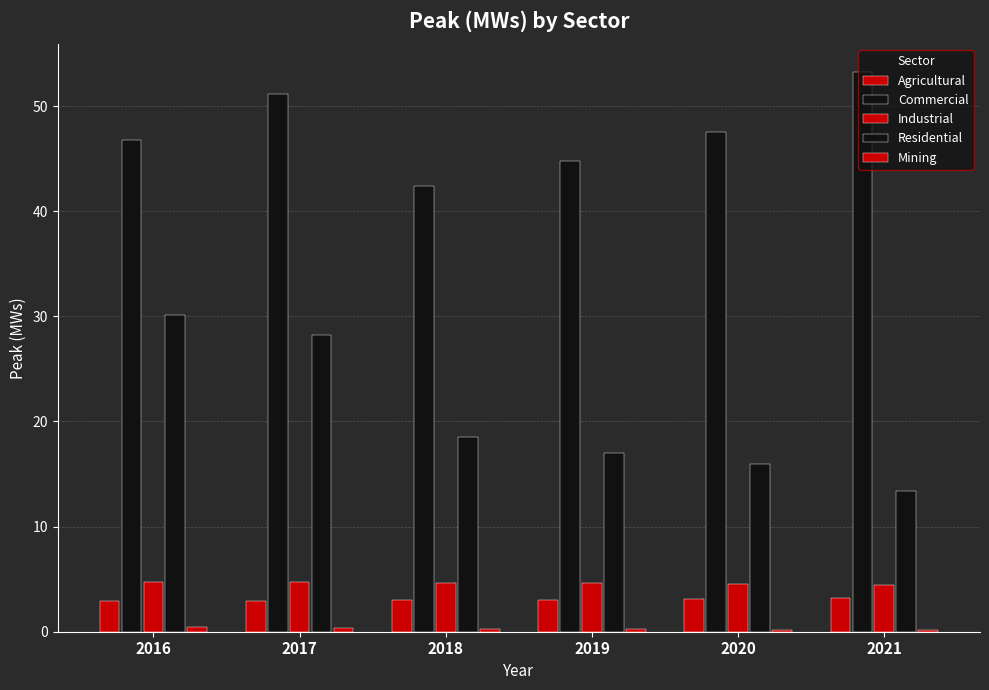

How many groups of bars are there?

6